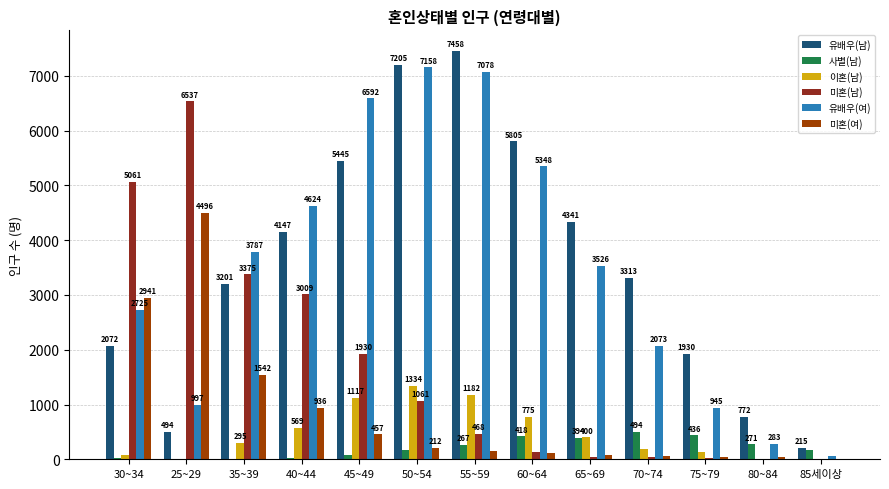

Which series has the largest total across all categories?

유배우(남)